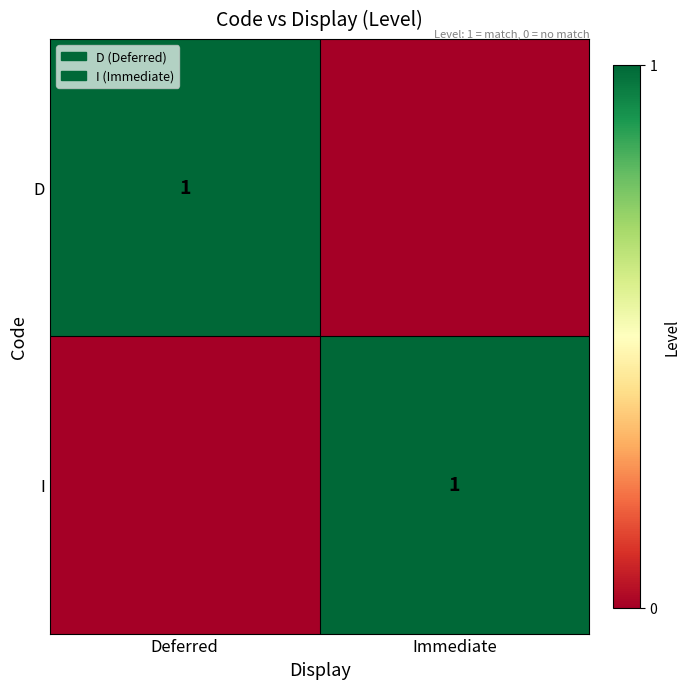

Is it true that D equals 0 at Deferred?

False